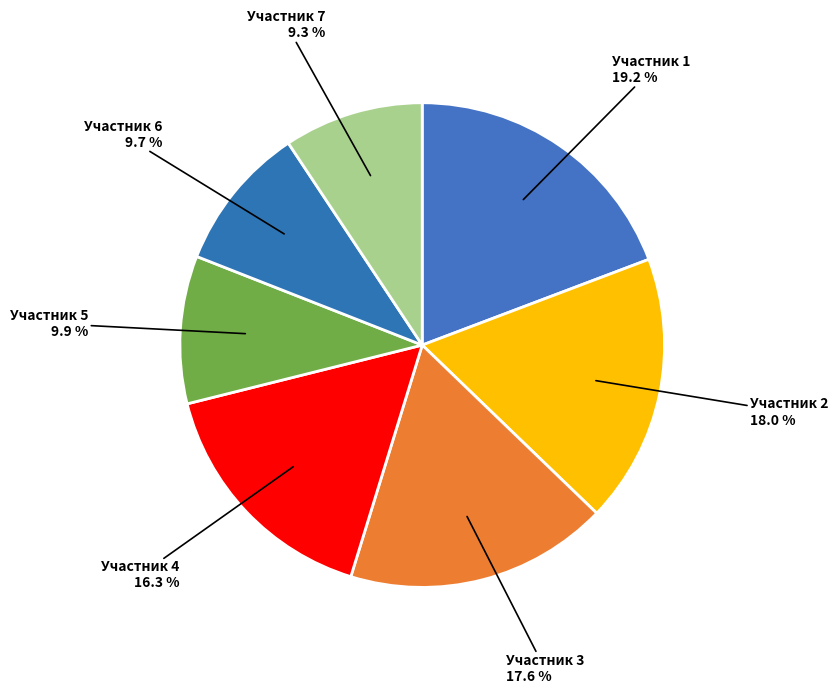

Between Участник 1 19.2 % and Участник 5 9.9 %, which is larger?

Участник 1 19.2 %